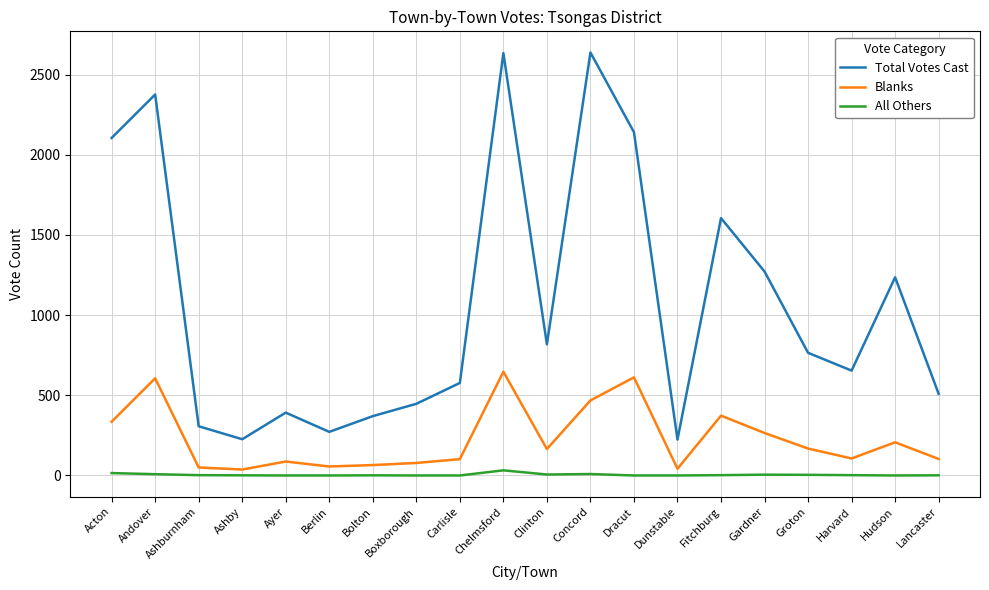

True or false: Total Votes Cast and All Others intersect in this chart.

False